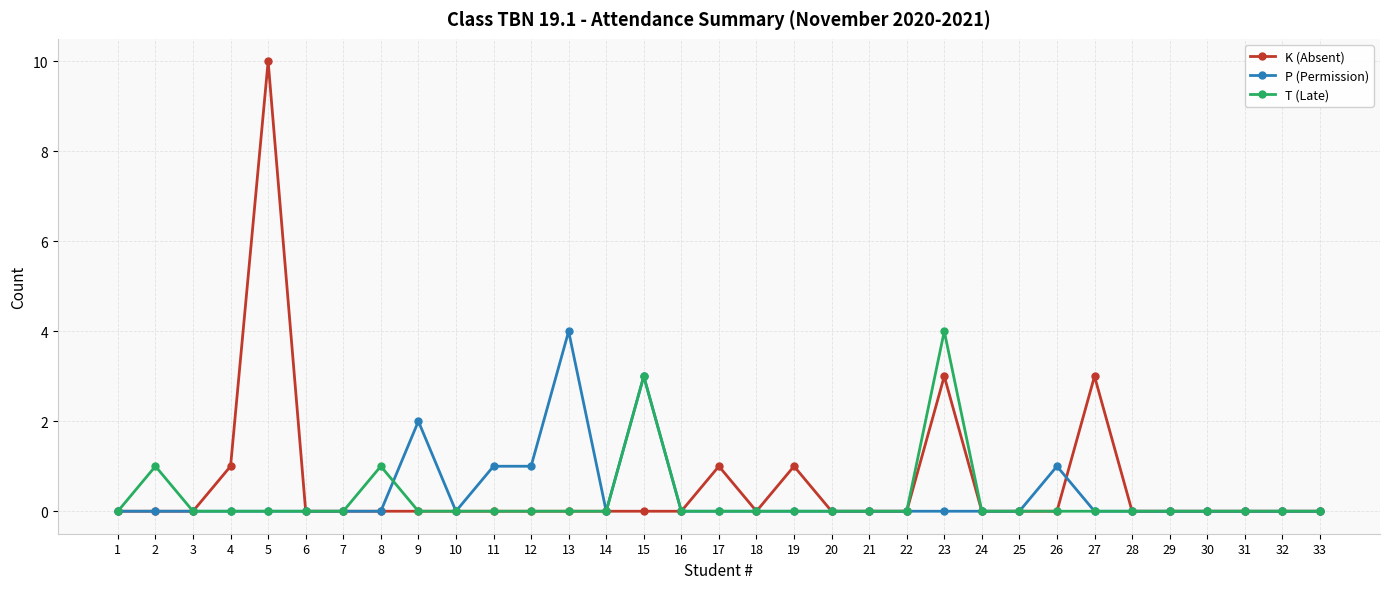

Between 2 and 6, which series saw the biggest shift?

T (Late)